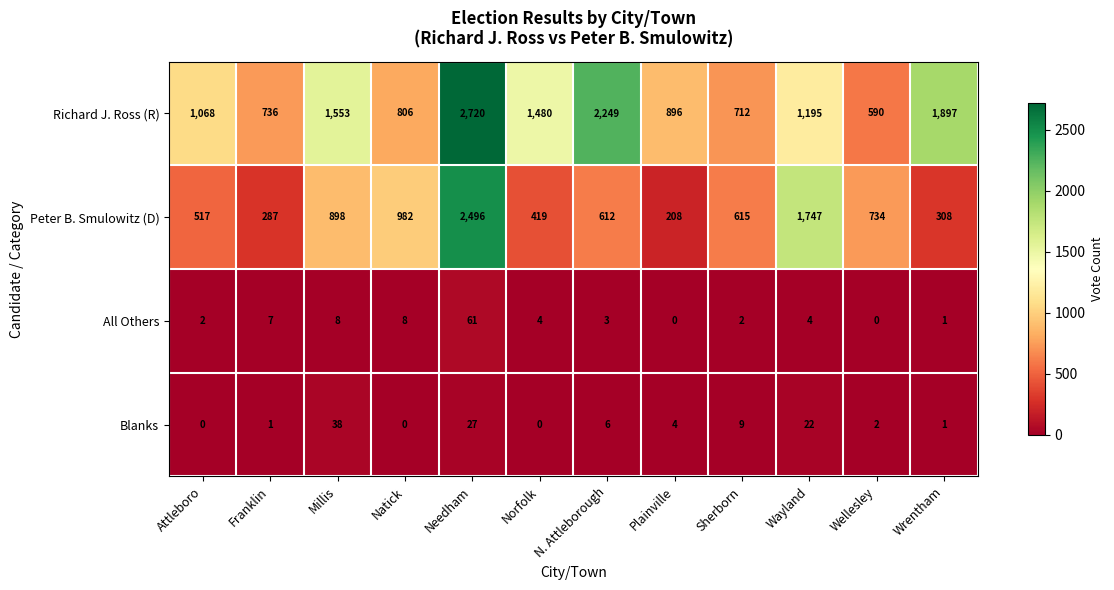

Which series has the largest range (max minus min)?

Peter B. Smulowitz (D)